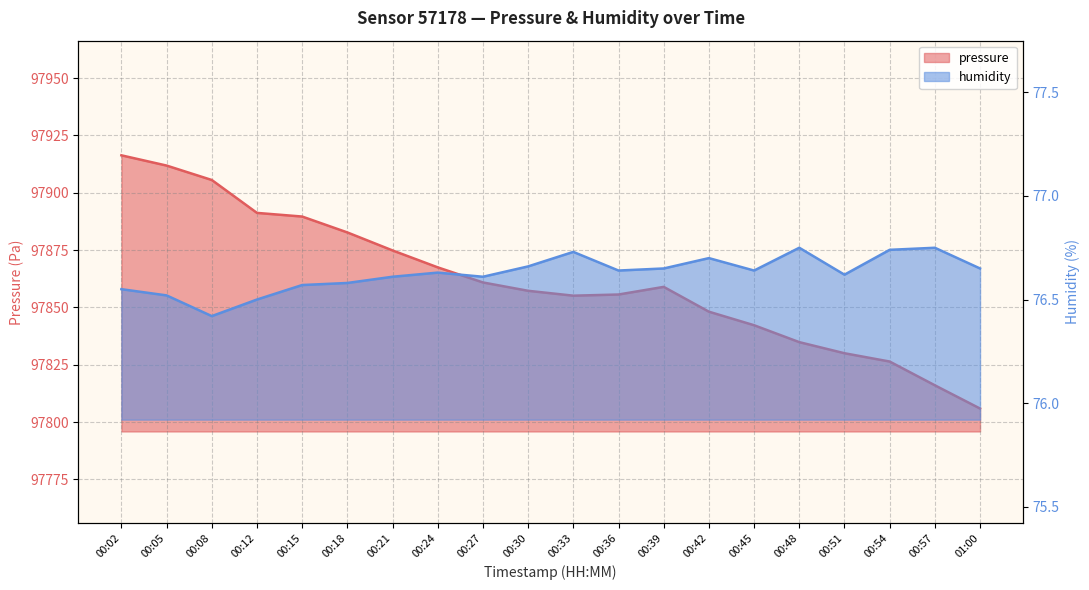

Rank the series by their average value, from lowest to highest.

humidity, pressure